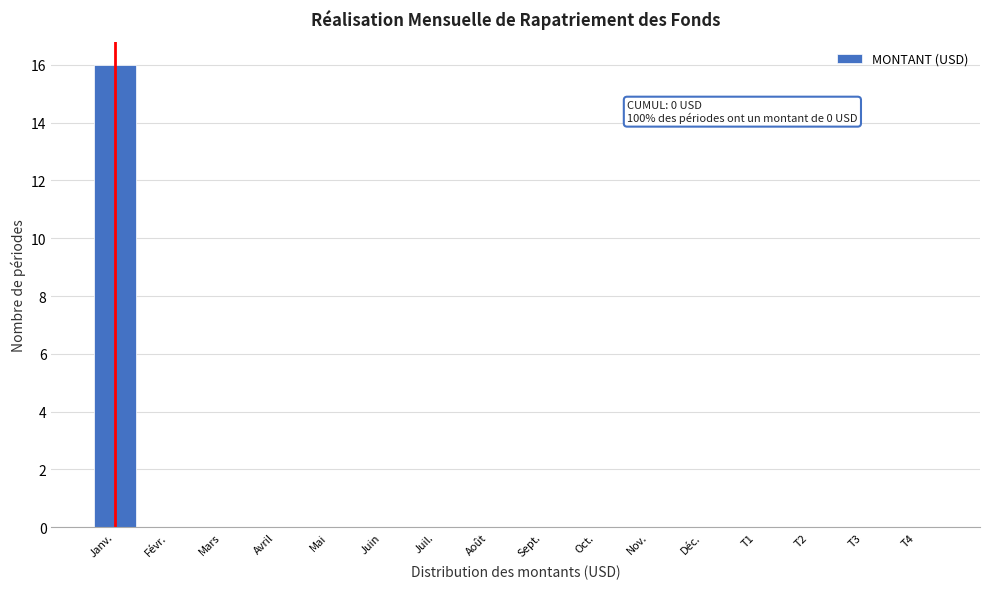

Reading left to right, list all the values displayed in this chart.

Janv.=16	Févr.=0	Mars=0	Avril=0	Mai=0	Juin=0	Juil.=0	Août=0	Sept.=0	Oct.=0	Nov.=0	Déc.=0	T1=0	T2=0	T3=0	T4=0